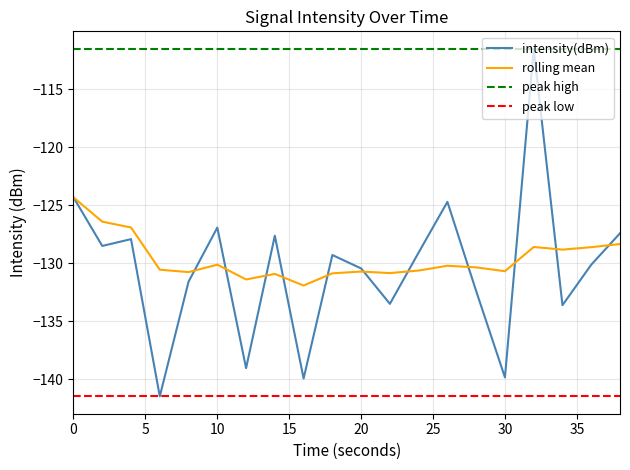

Is this an area chart (filled region under the line)?

No